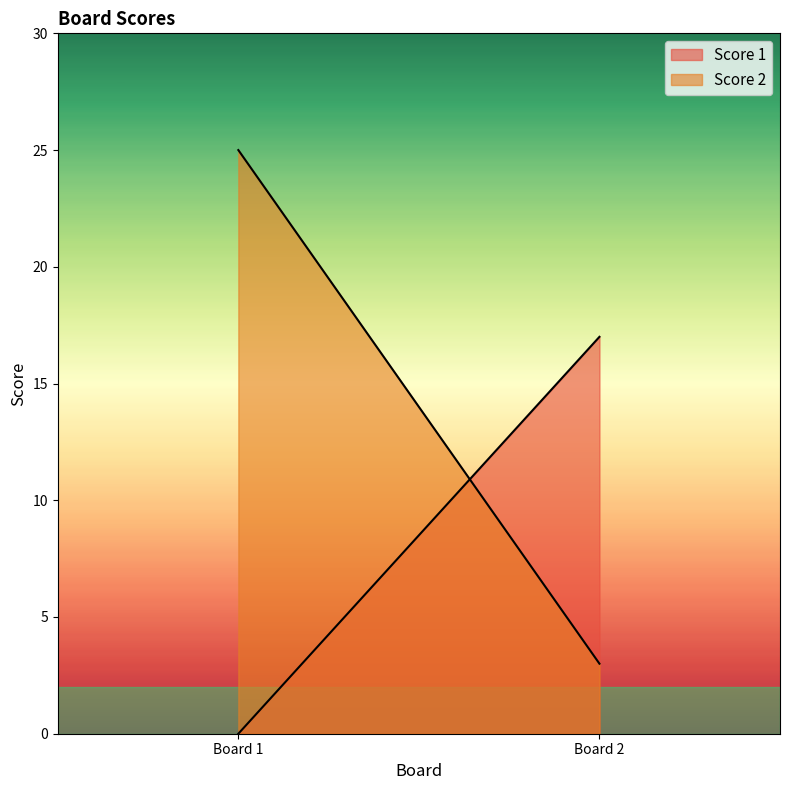

How many distinct data groups are displayed?

2